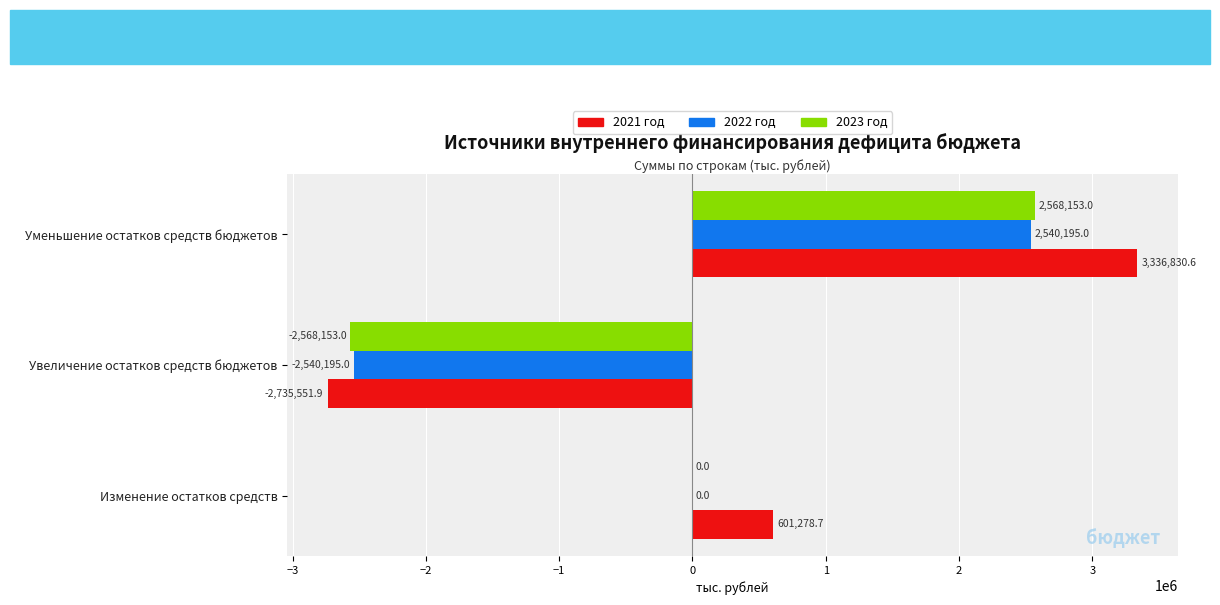

Which label corresponds to the largest value in the chart?

Уменьшение остатков средств бюджетов